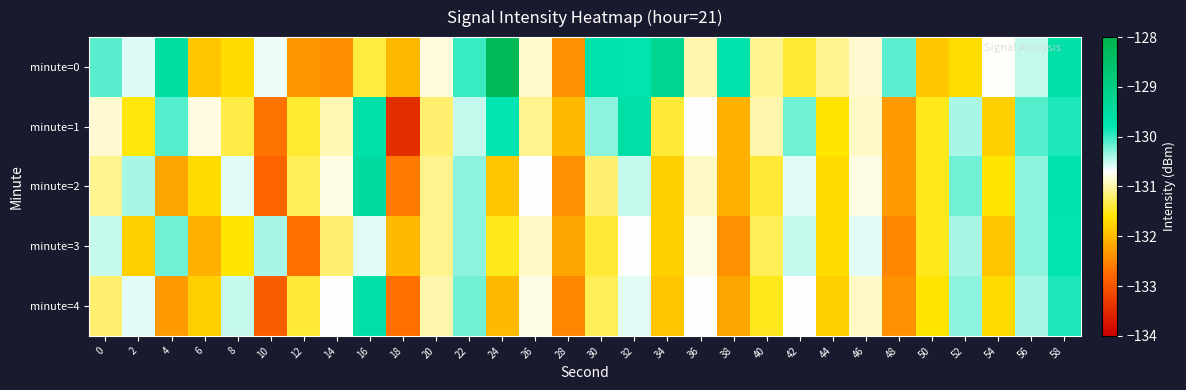

Reading right to left, extract all data points from this chart.

minute=0: 58=-129.6	56=-130.5	54=-130.7	52=-131.7	50=-131.9	48=-130.1	46=-130.9	44=-131.1	42=-131.4	40=-131.1	38=-129.7	36=-131.0	34=-129.2	32=-129.8	30=-129.7	28=-132.4	26=-130.9	24=-128.2	22=-130.0	20=-130.8	18=-132.0	16=-131.4	14=-132.4	12=-132.3	10=-130.6	8=-131.7	6=-131.9	4=-129.5	2=-130.6	0=-130.1
minute=1: 58=-129.9	56=-130.1	54=-131.8	52=-130.4	50=-131.5	48=-132.3	46=-130.9	44=-131.6	42=-130.2	40=-131.0	38=-132.1	36=-130.7	34=-131.4	32=-129.6	30=-130.3	28=-132.0	26=-131.1	24=-129.8	22=-130.5	20=-131.2	18=-133.4	16=-129.7	14=-131.0	12=-131.4	10=-132.7	8=-131.4	6=-130.8	4=-130.1	2=-131.6	0=-130.9
minute=2: 58=-129.7	56=-130.3	54=-131.6	52=-130.2	50=-131.5	48=-132.3	46=-130.8	44=-131.7	42=-130.6	40=-131.4	38=-132.1	36=-130.9	34=-131.8	32=-130.5	30=-131.2	28=-132.4	26=-130.7	24=-131.9	22=-130.3	20=-131.1	18=-132.6	16=-129.5	14=-130.8	12=-131.3	10=-132.8	8=-130.6	6=-131.7	4=-132.2	2=-130.4	0=-131.1
minute=3: 58=-129.8	56=-130.3	54=-131.9	52=-130.4	50=-131.5	48=-132.5	46=-130.6	44=-131.7	42=-130.5	40=-131.3	38=-132.4	36=-130.8	34=-131.8	32=-130.7	30=-131.4	28=-132.2	26=-130.9	24=-131.5	22=-130.3	20=-131.1	18=-132.0	16=-130.6	14=-131.2	12=-132.7	10=-130.4	8=-131.6	6=-132.1	4=-130.2	2=-131.8	0=-130.5
minute=4: 58=-129.9	56=-130.4	54=-131.7	52=-130.3	50=-131.6	48=-132.4	46=-130.9	44=-131.8	42=-130.7	40=-131.5	38=-132.2	36=-130.7	34=-131.9	32=-130.6	30=-131.3	28=-132.5	26=-130.8	24=-132.0	22=-130.2	20=-131.0	18=-132.7	16=-129.6	14=-130.7	12=-131.4	10=-132.9	8=-130.5	6=-131.8	4=-132.3	2=-130.6	0=-131.2